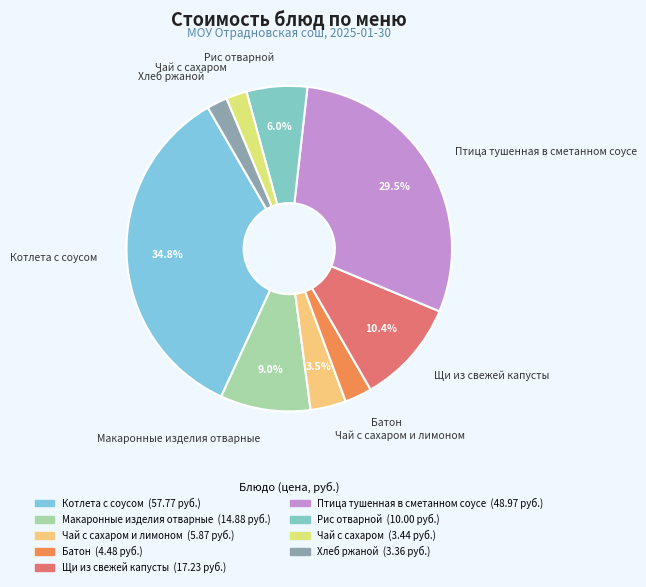

How many segments does this pie chart have?

9